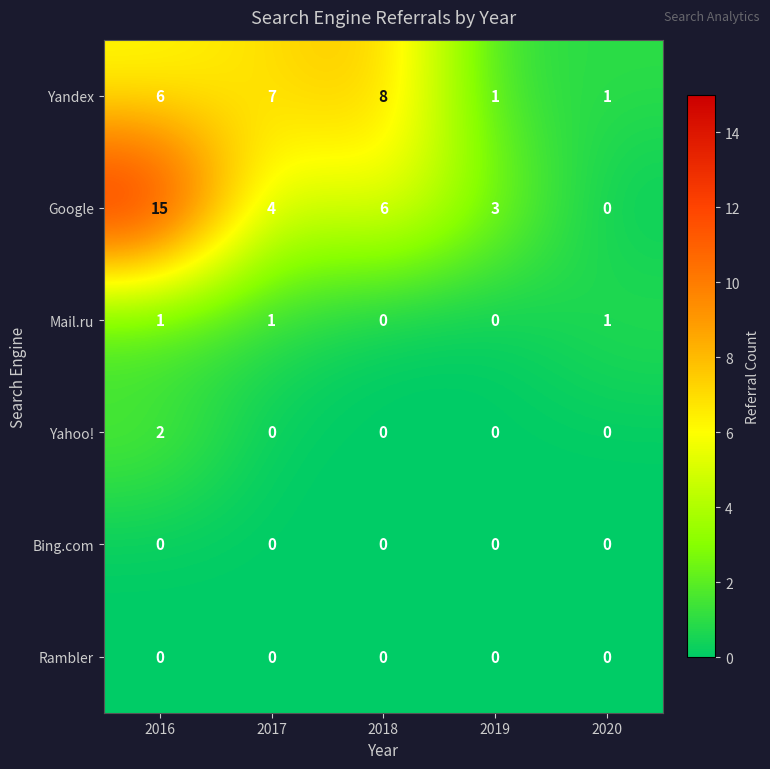

What is the greatest value displayed?

15